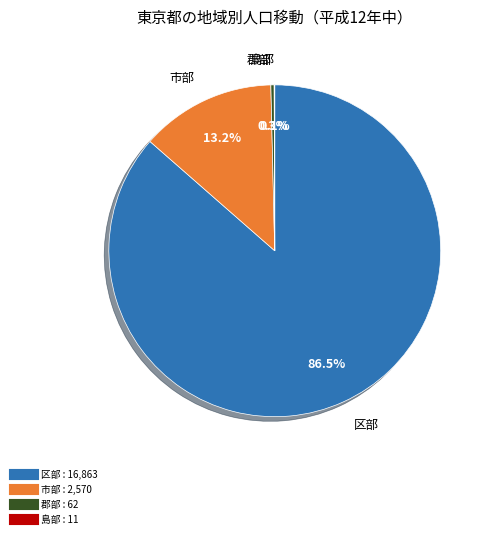

Which category accounts for the majority?

区部